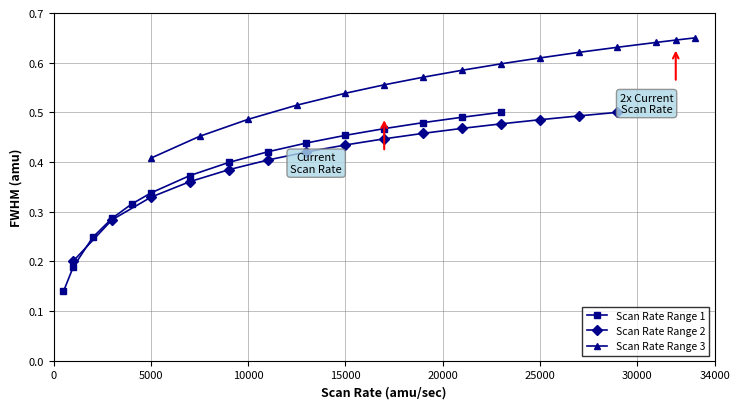

True or false: Scan Rate Range 1 has more than 2 points higher than both neighbors.

False